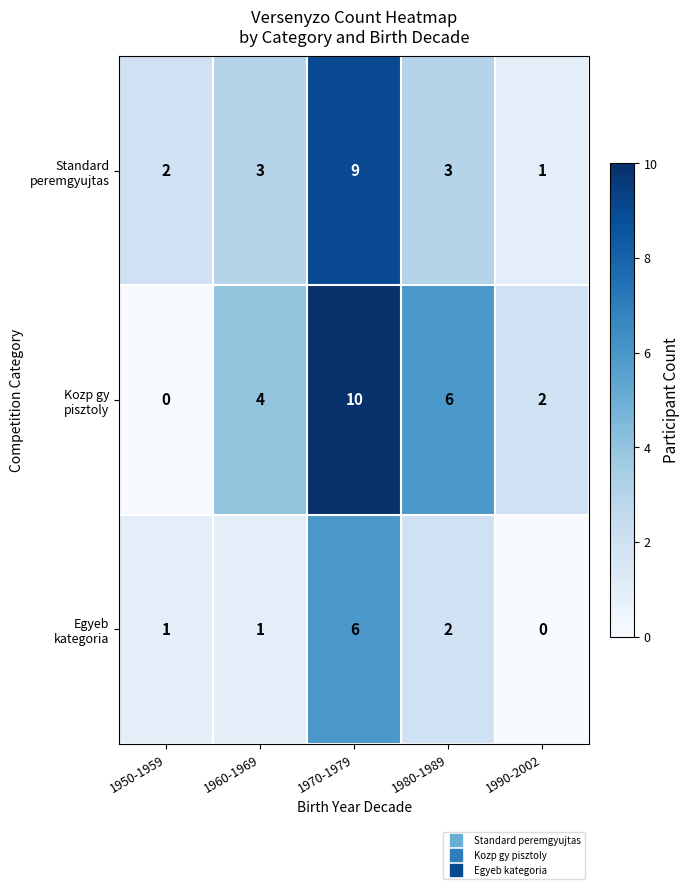

What is the difference between the highest and lowest values at 1970-1979?

4